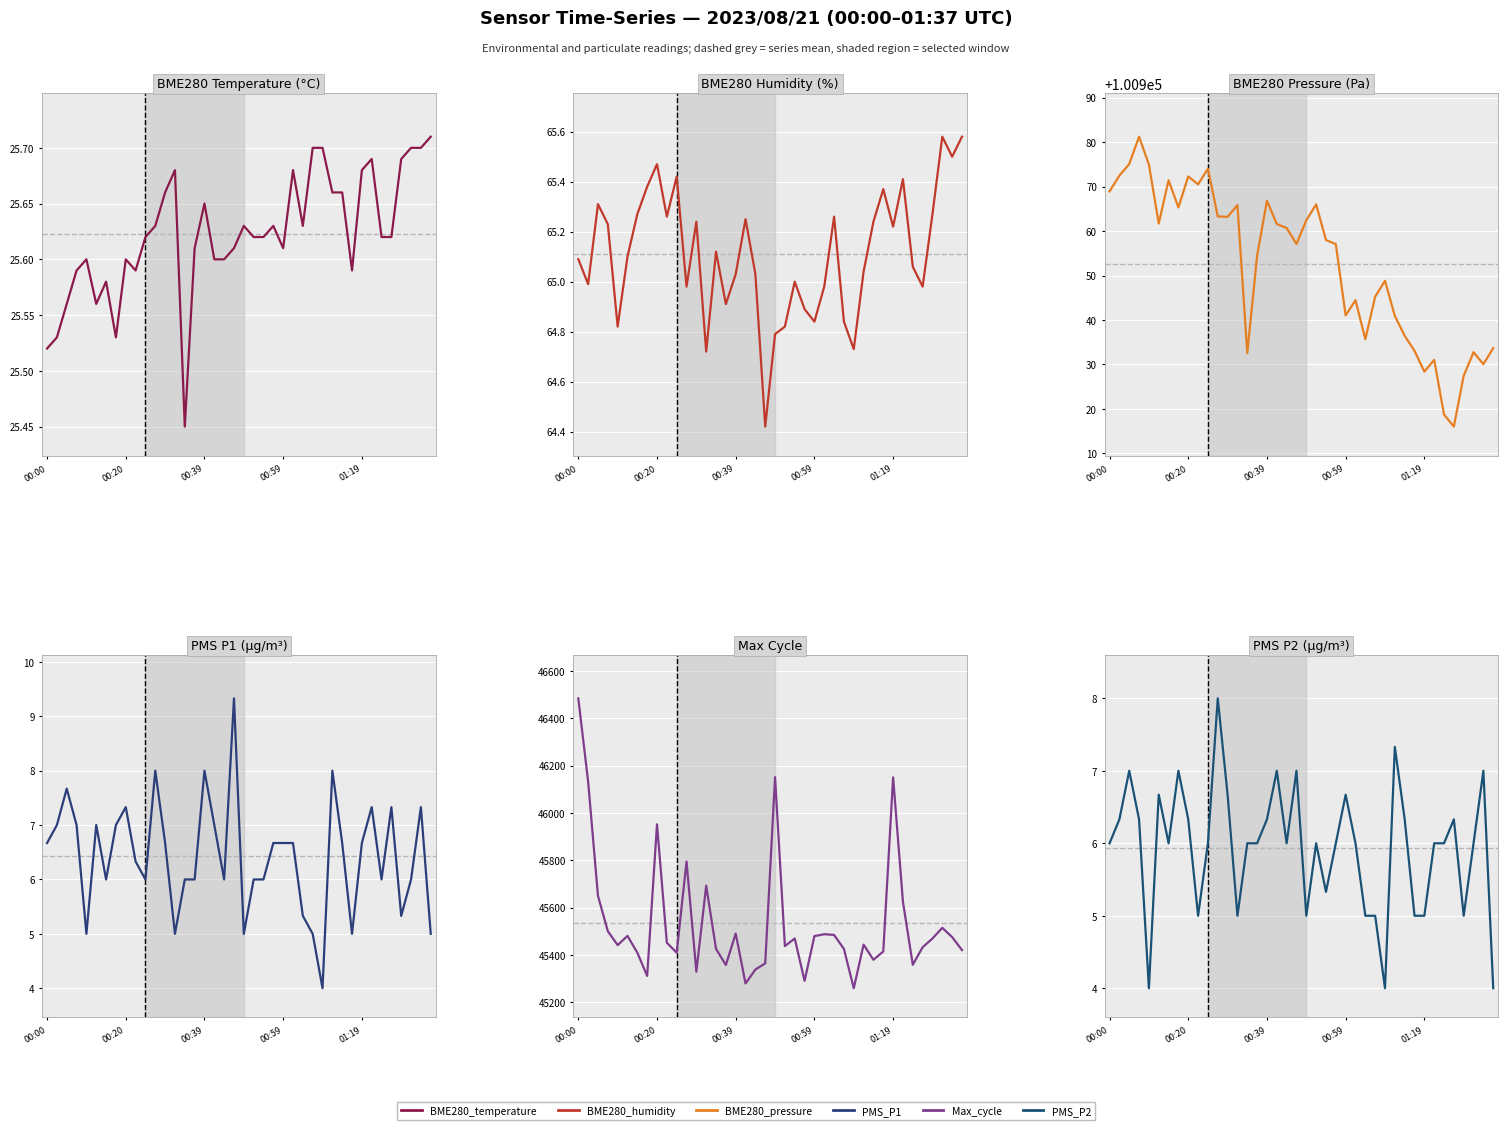

Is this an area chart (filled region under the line)?

No